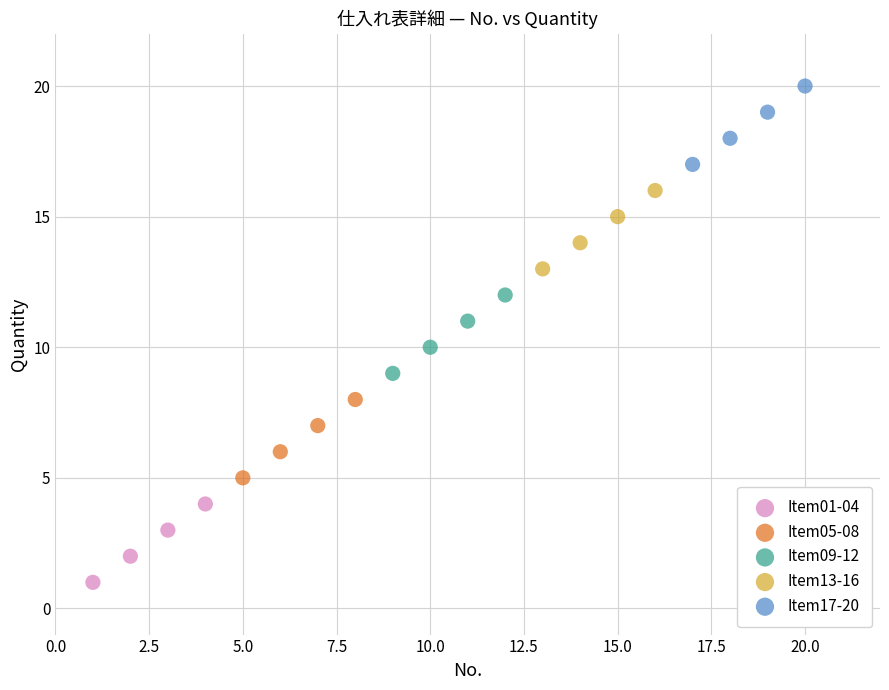

Which series reaches the minimum Y coordinate?

Item01-04